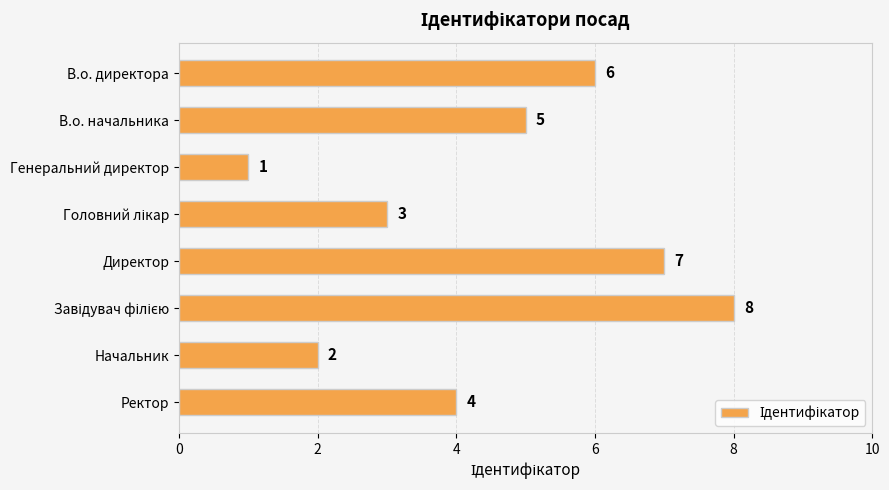

What is the value of the 7th bar from the top?

2